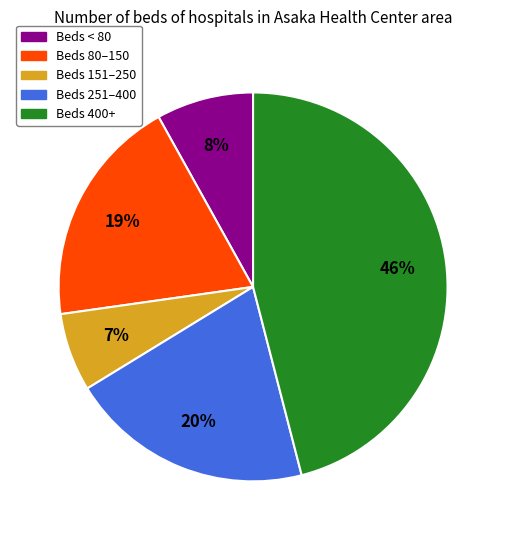

To the nearest percent, what is the difference between the largest and smallest slice percentages?

39%